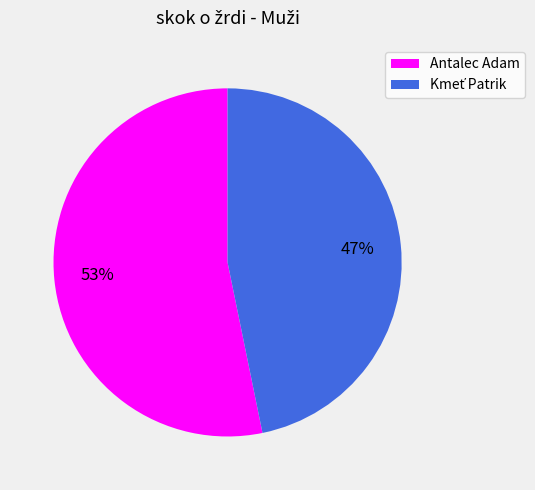

Is there a majority slice in this chart?

Yes